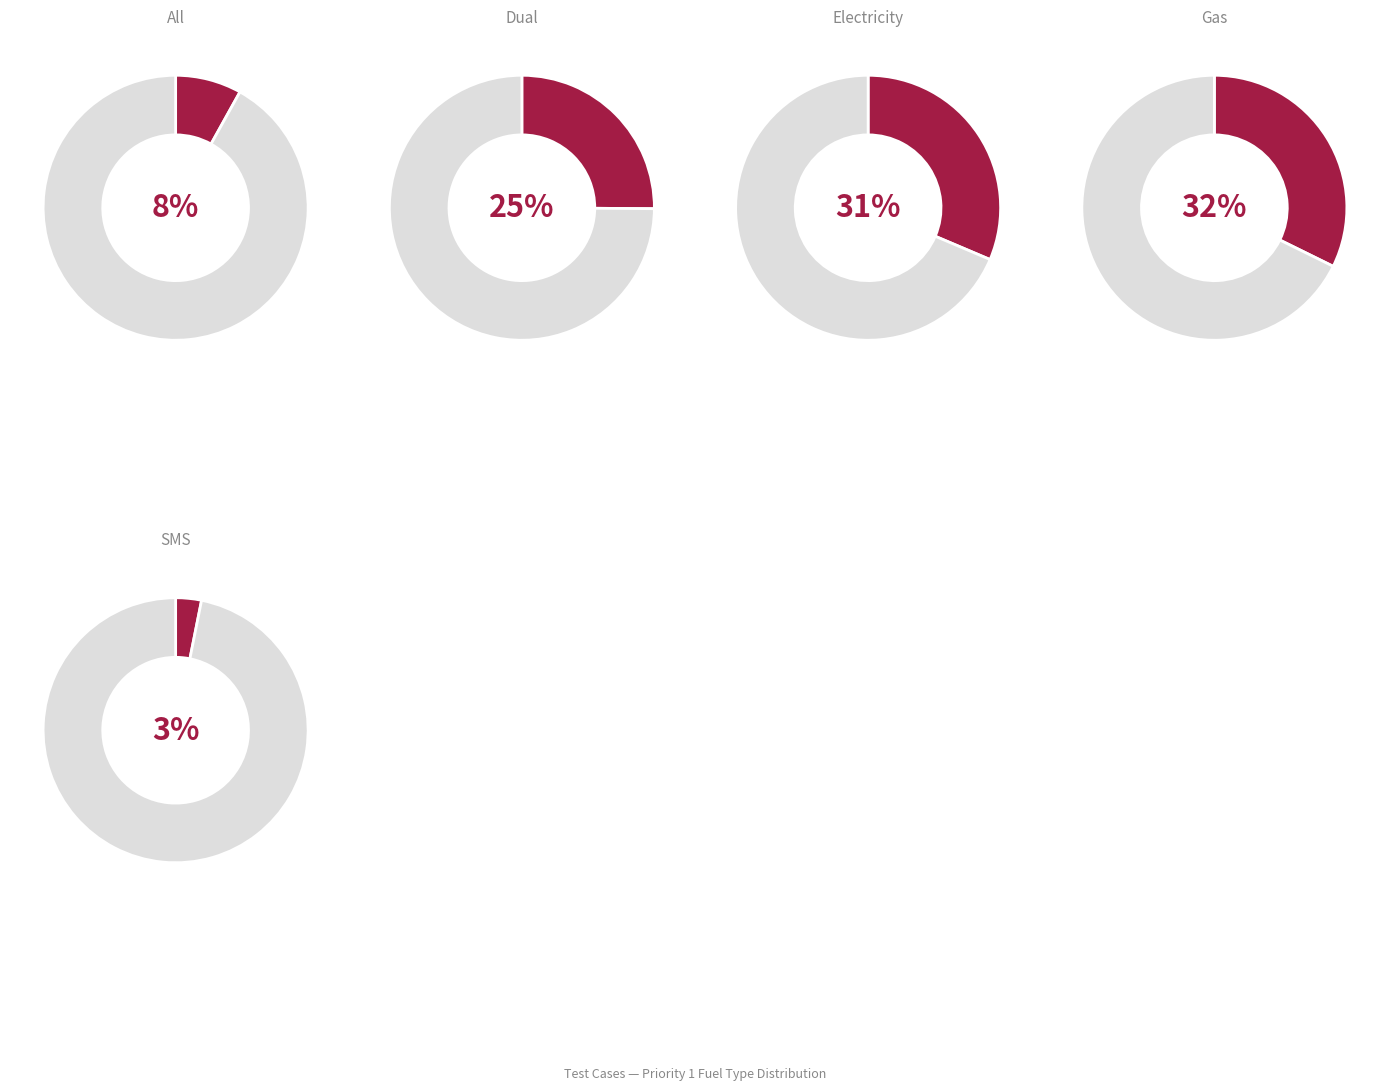

Approximately how many times larger is the value at Gas compared to Dual?

1.3